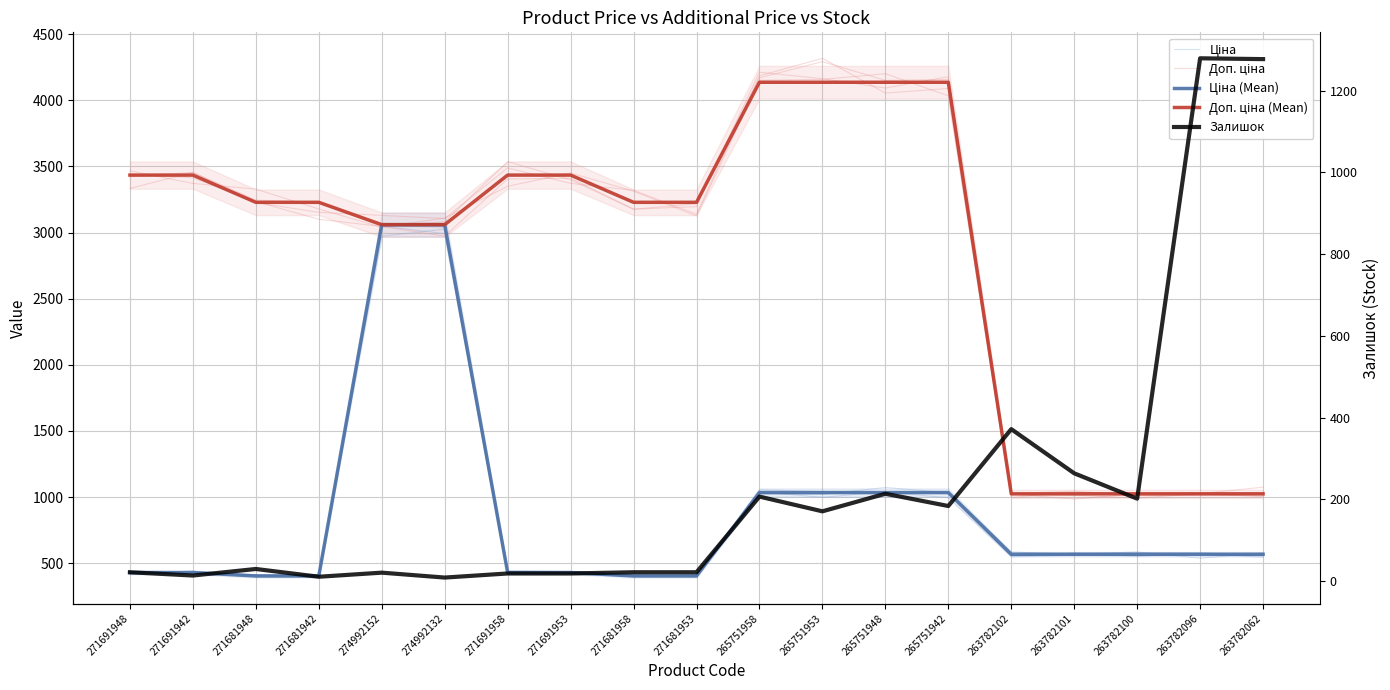

Between 274992152 and 274992132, which is larger?

274992132